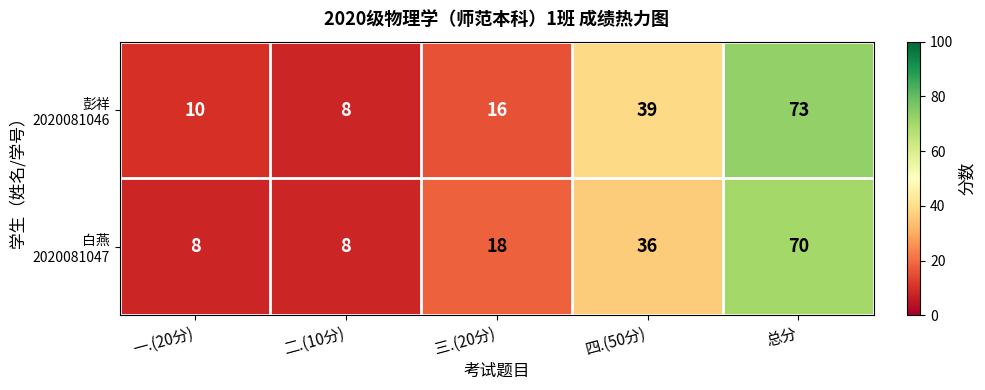

Which label corresponds to the largest value in the chart?

总分